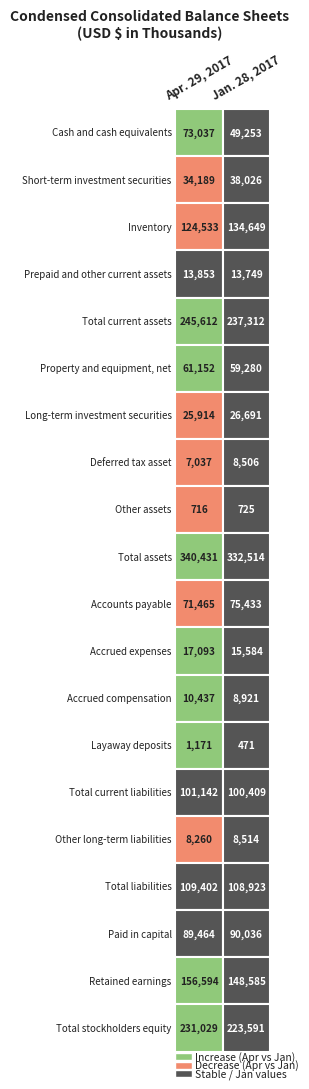

Between Short-term investment securities and Cash and cash equivalents, which is larger?

Cash and cash equivalents